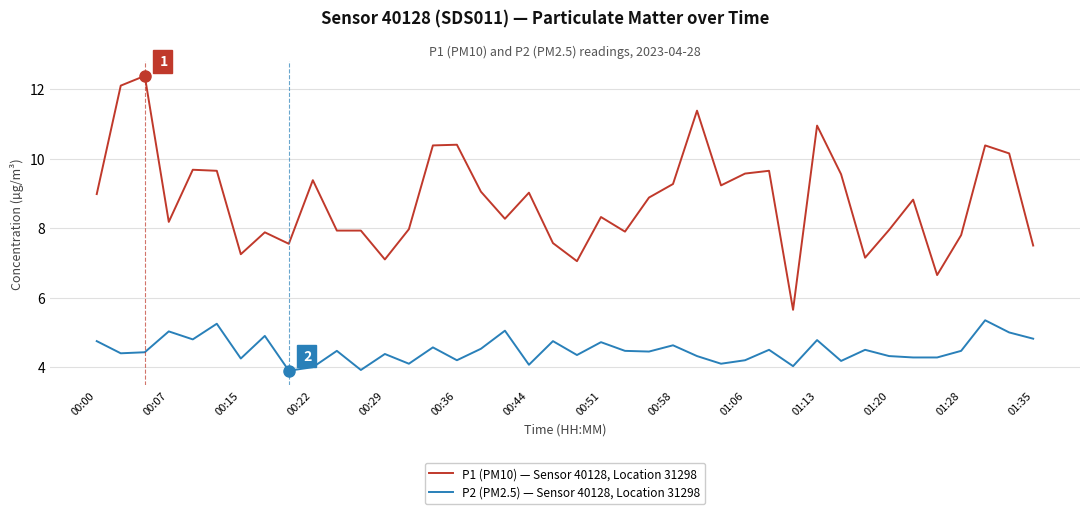

What is the maximum value for P1 (PM10) — Sensor 40128, Location 31298?

12.4